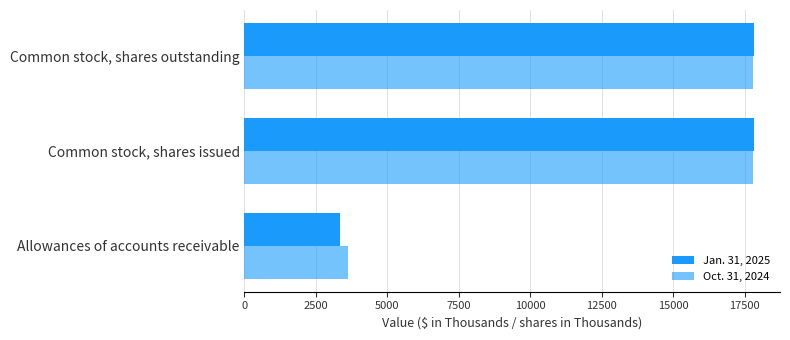

Count the number of categories in the chart.

3